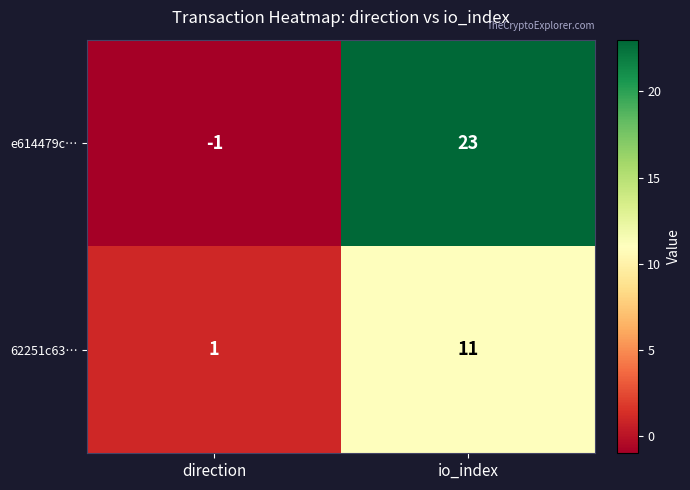

The value of e614479c… at io_index is 23. True or false?

True